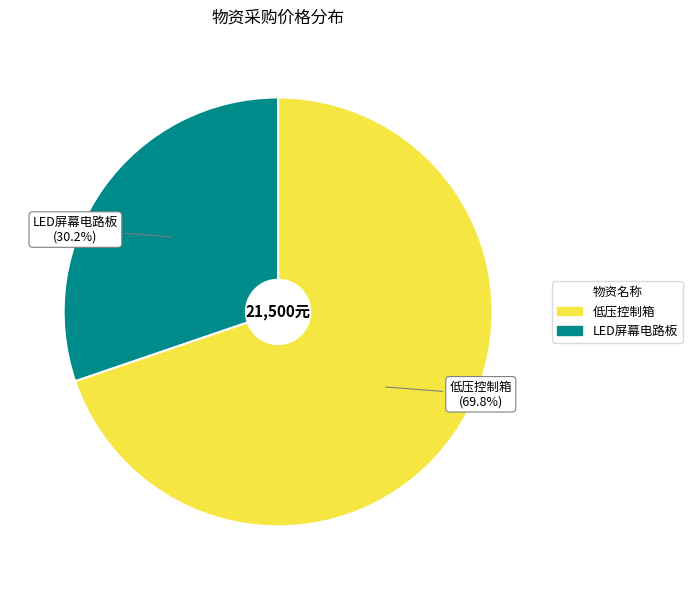

To the nearest percent, what is the difference between the largest and smallest slice percentages?

40%